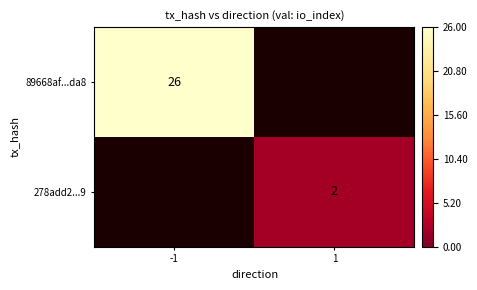

The 89668af...da8 series shows 14 at -1. True or false?

False